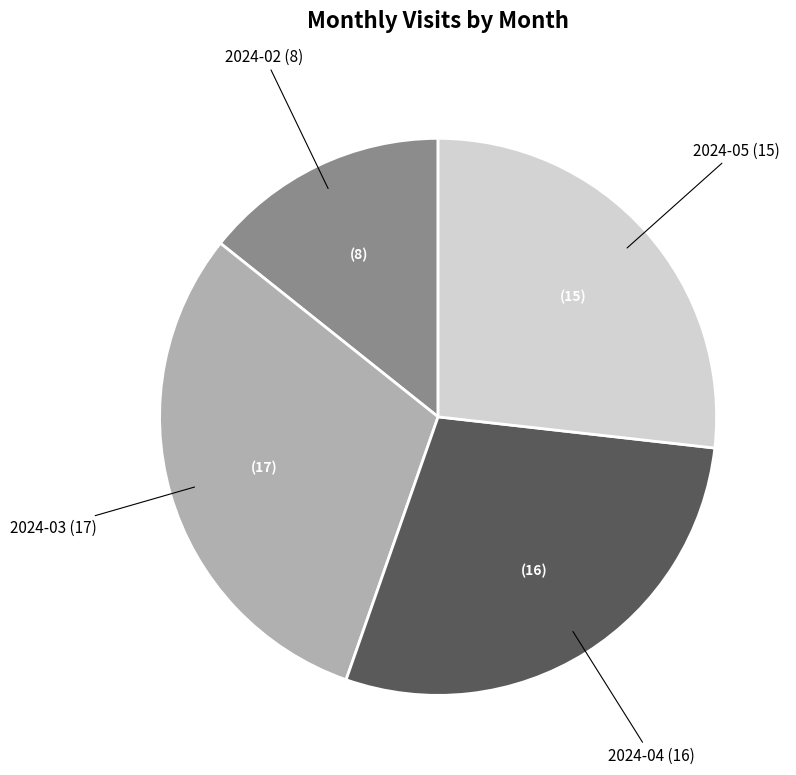

Is 2024-04 the majority of the pie?

No